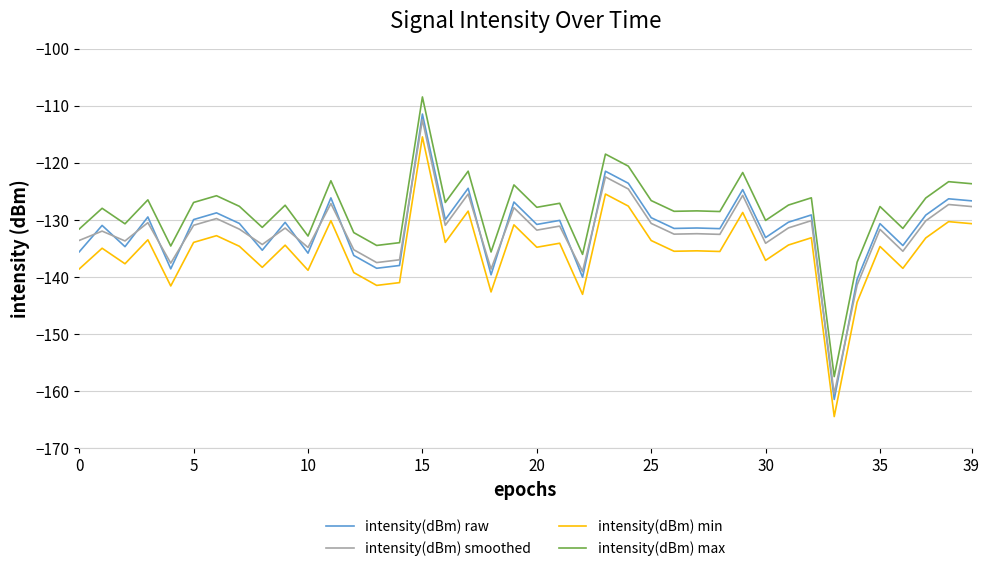

What is the lowest value of the intensity(dBm) min series?

-164.5